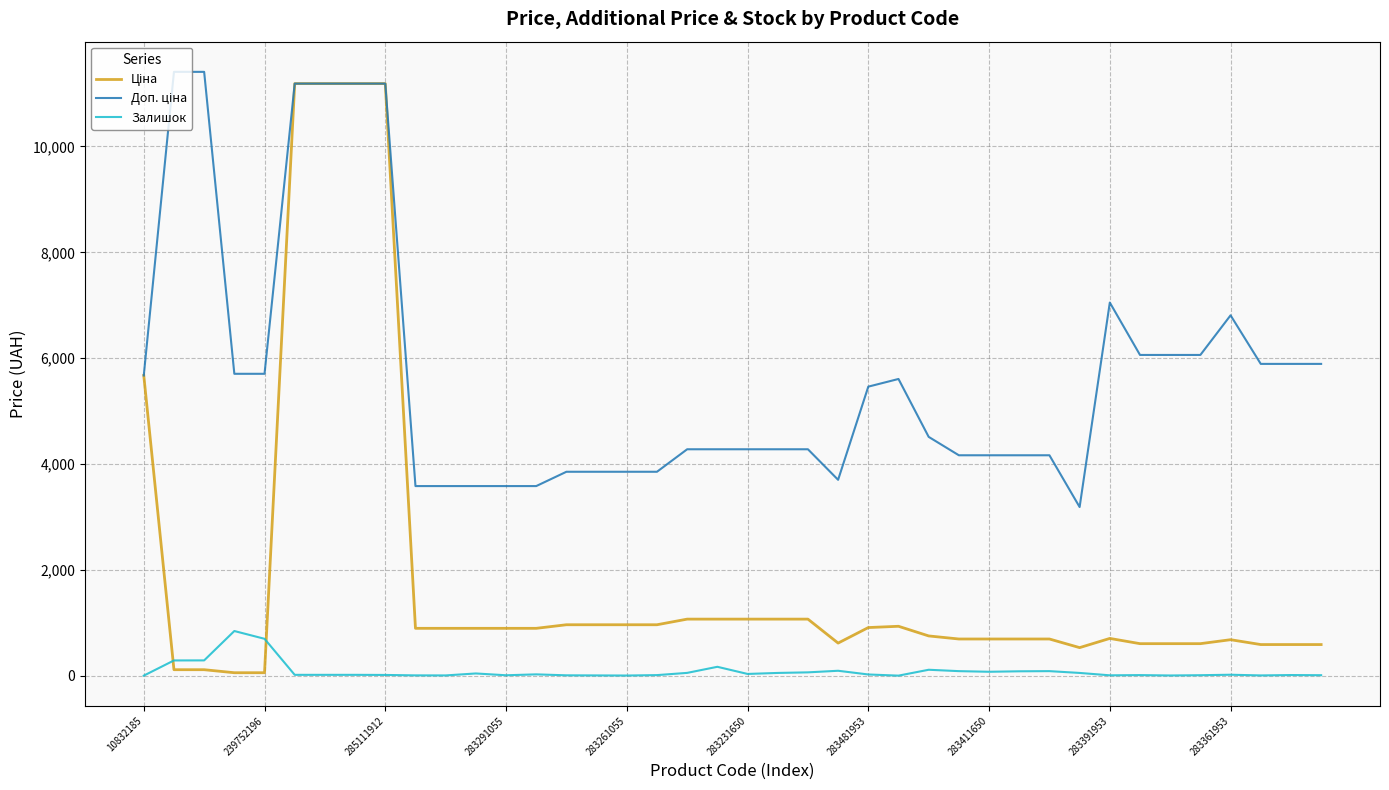

What is the label of the 9th point from the right?

31